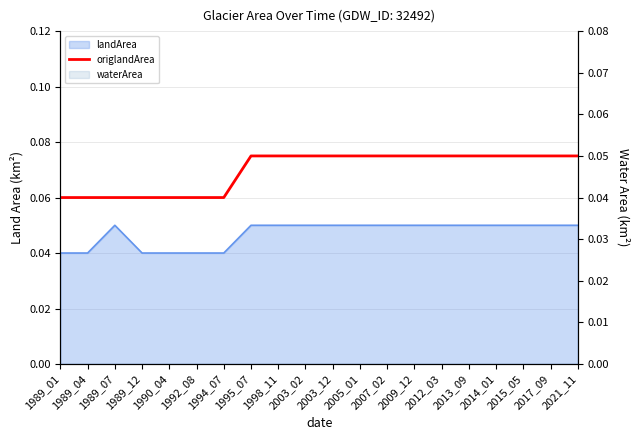

How many lines are shown in the chart?

1